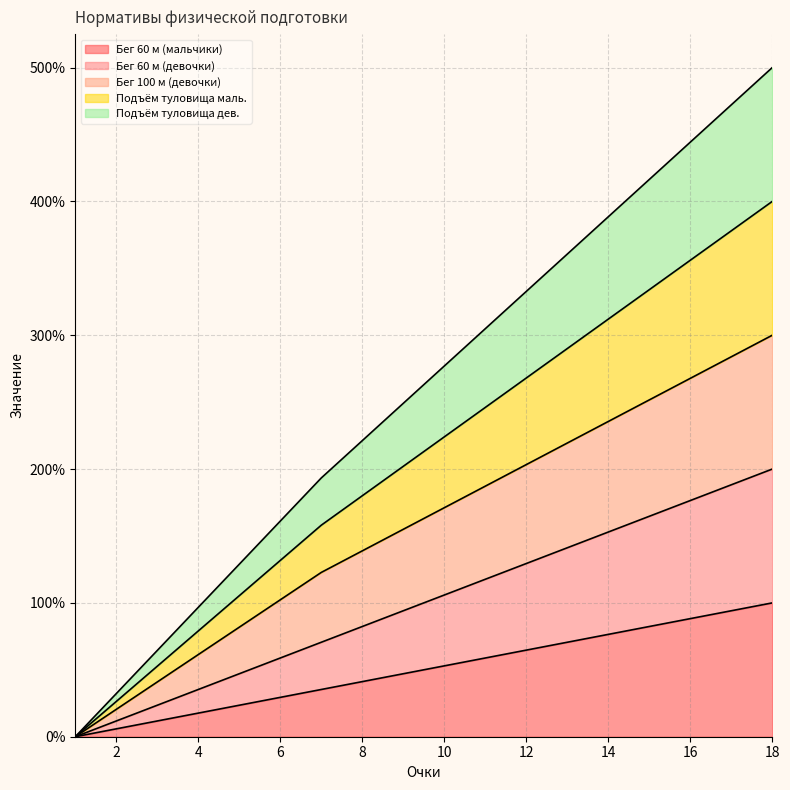

At which label does Бег 60 м (мальчики) reach its peak?

18